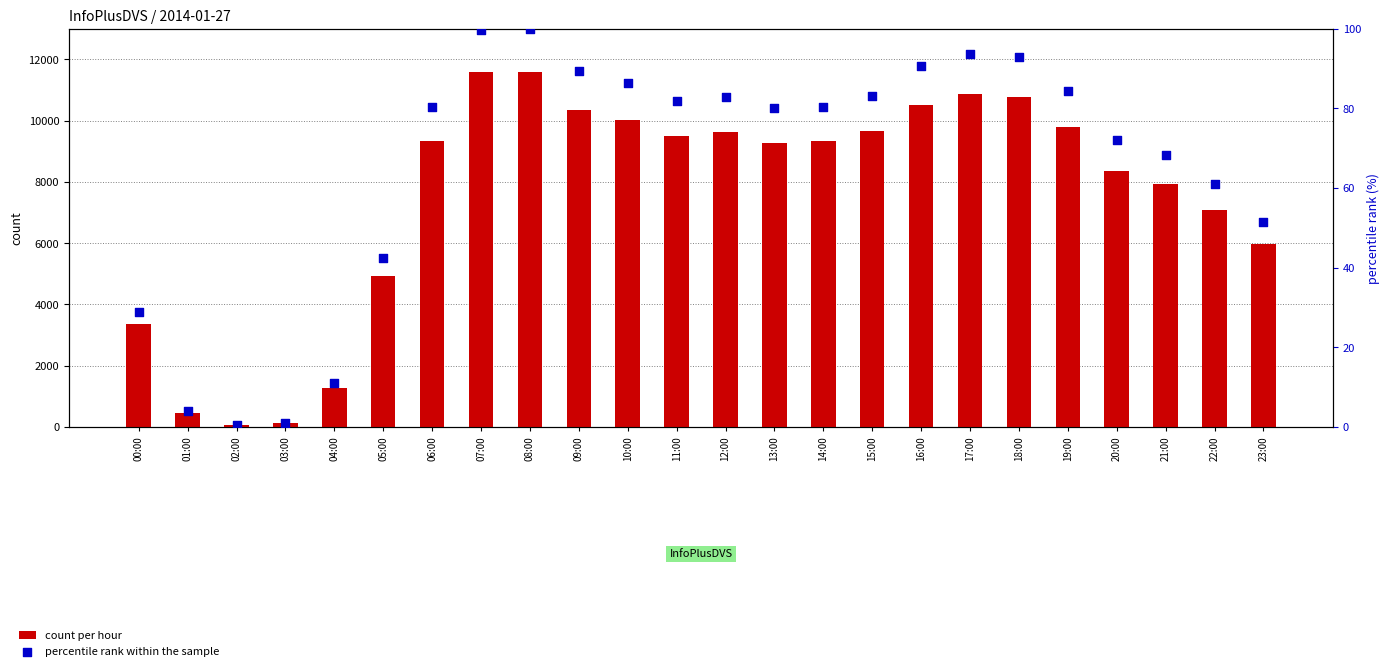

Which series has the widest spread of Y values?

count per hour